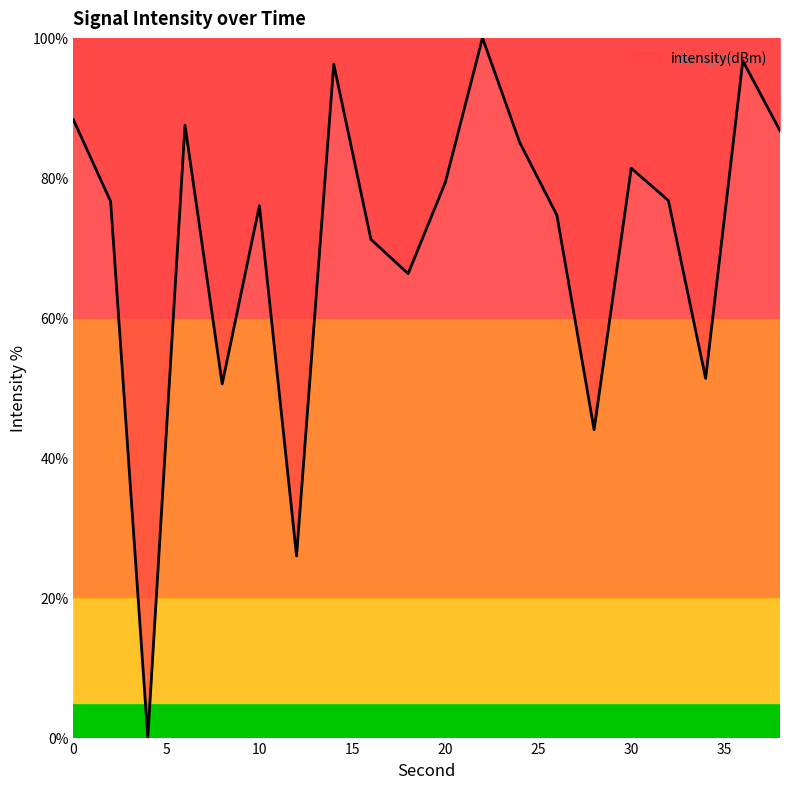

How many lines are shown in the chart?

1